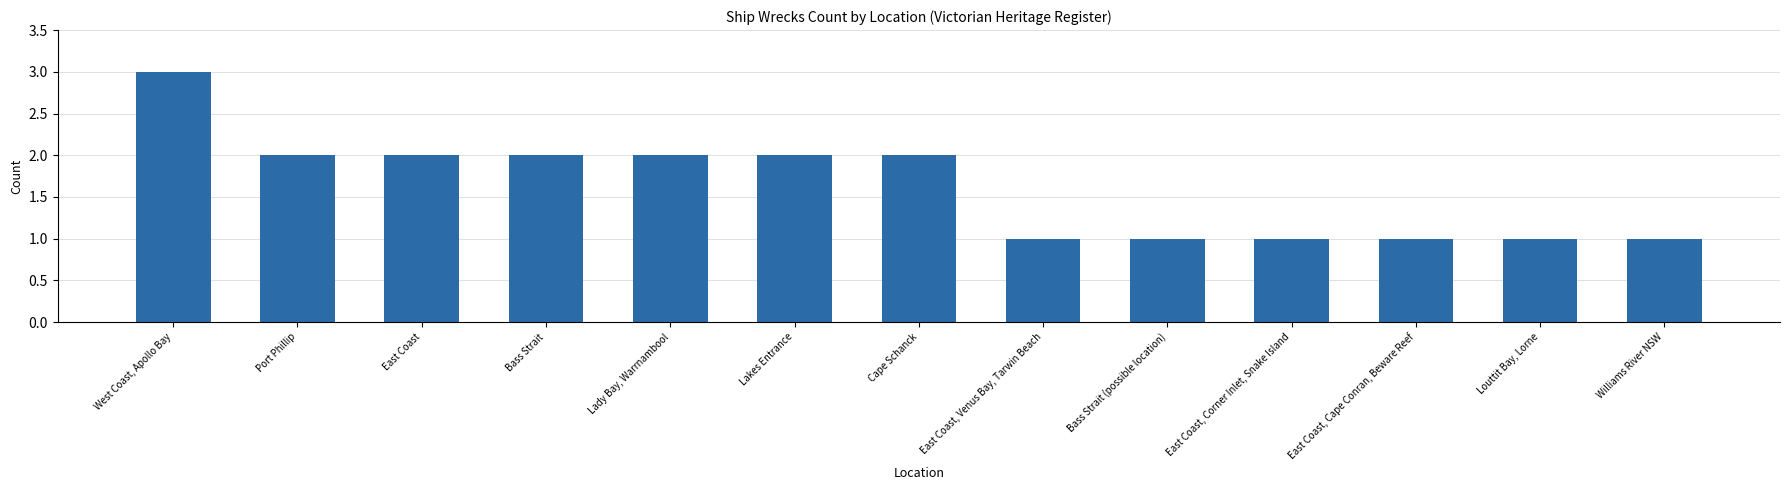

Does the chart contain any negative values?

No